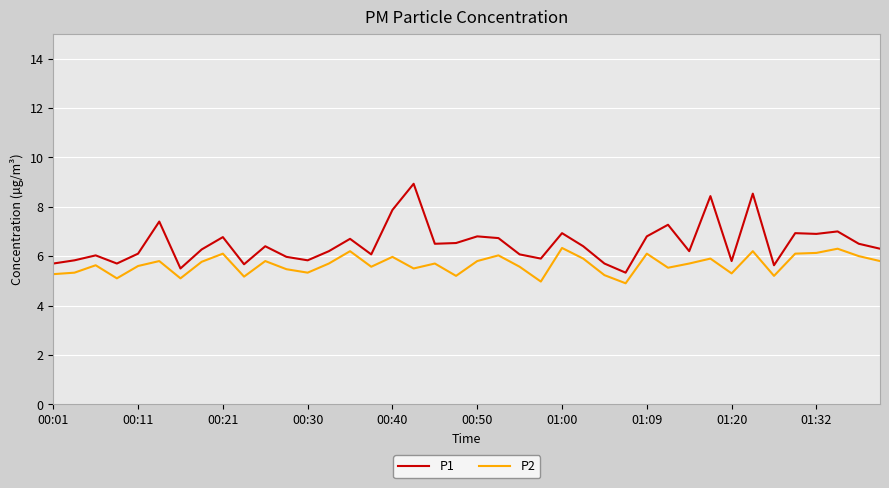

Rank the series by their average value, from highest to lowest.

P1, P2